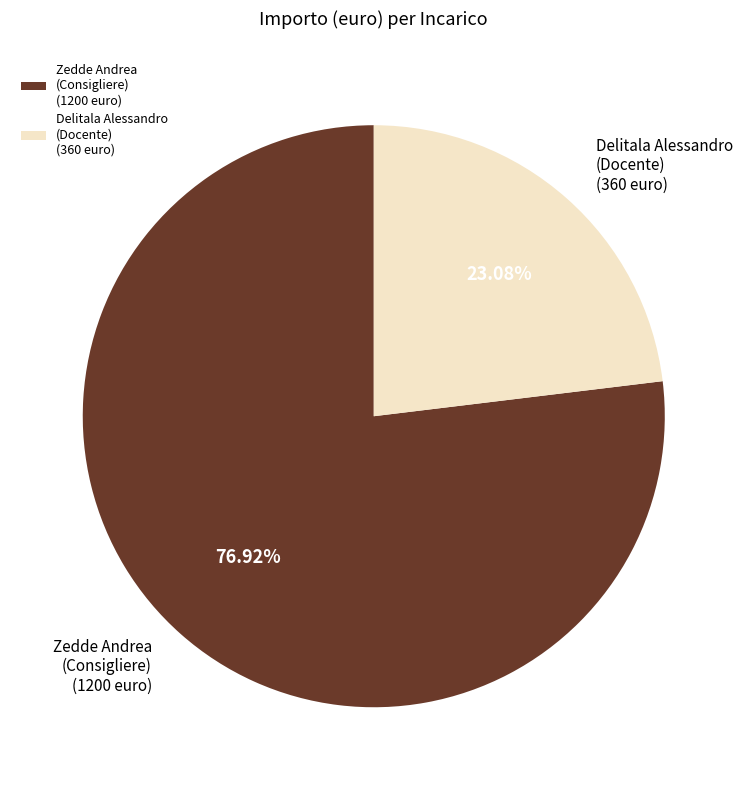

Is the sum of Zedde Andrea (Consigliere) (1200 euro) and Delitala Alessandro (Docente) (360 euro) greater than half?

Yes